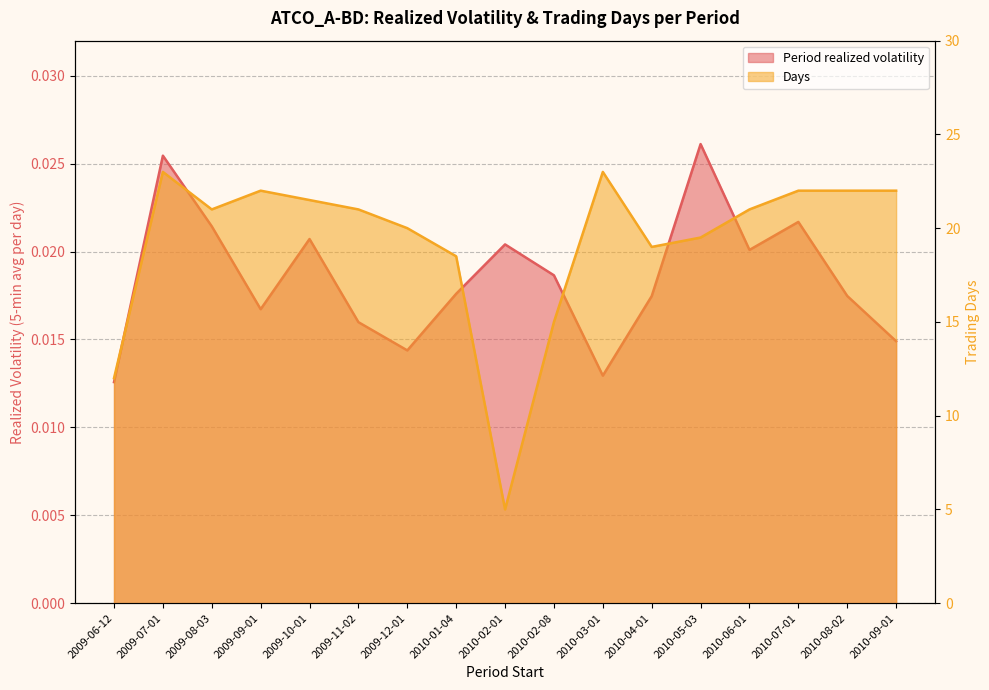

Reading left to right, list all the values displayed in this chart.

Period realized volatility: 0.0	0.0	0.0	0.0	0.0	0.0	0.0	0.0	0.0	0.0	0.0	0.0	0.0	0.0	0.0	0.0	0.0
Days (scaled): 12.0	23.0	21.0	22.0	21.5	21.0	20.0	18.5	5.0	15.0	23.0	19.0	19.5	21.0	22.0	22.0	22.0